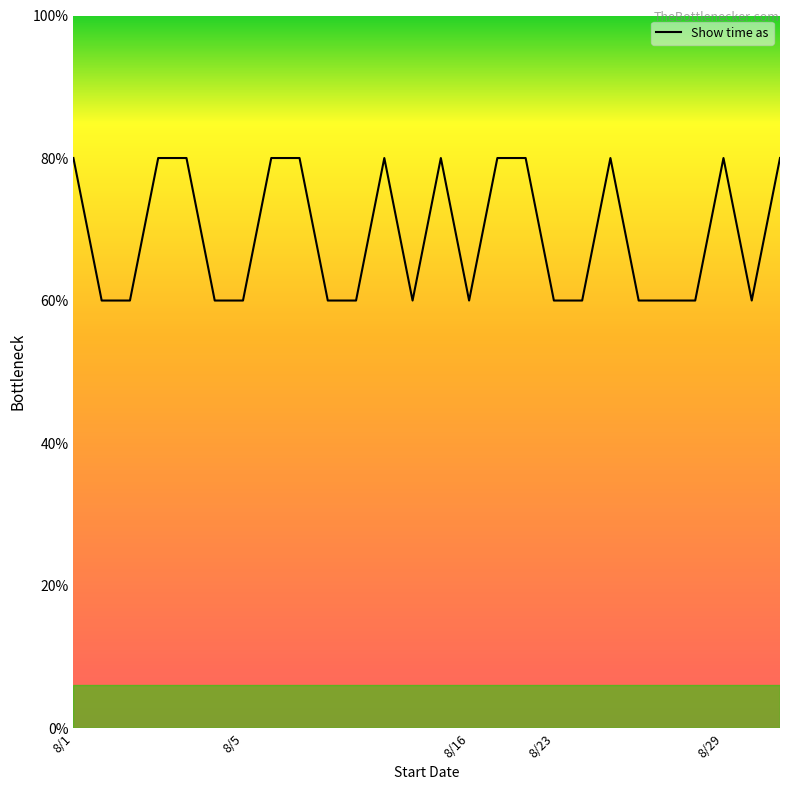

Where is the data nearest to the value 3?

8/2/2014